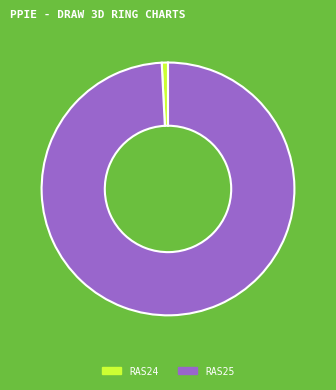

Rank the categories by value from lowest to highest.

RAS24, RAS25